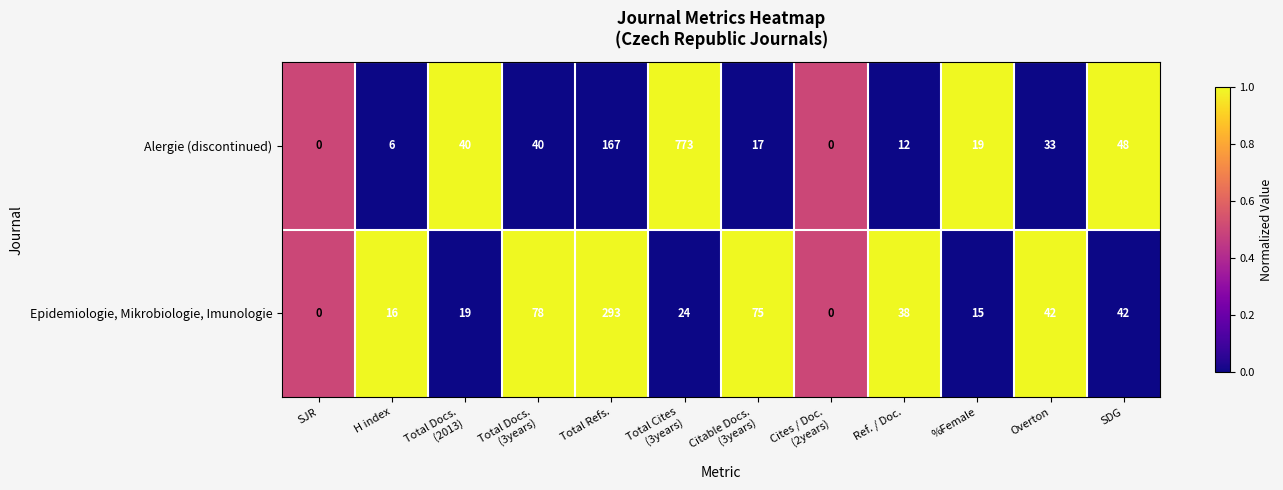

Rank the series by their maximum value, from highest to lowest.

Alergie (discontinued), Epidemiologie, Mikrobiologie, Imunologie